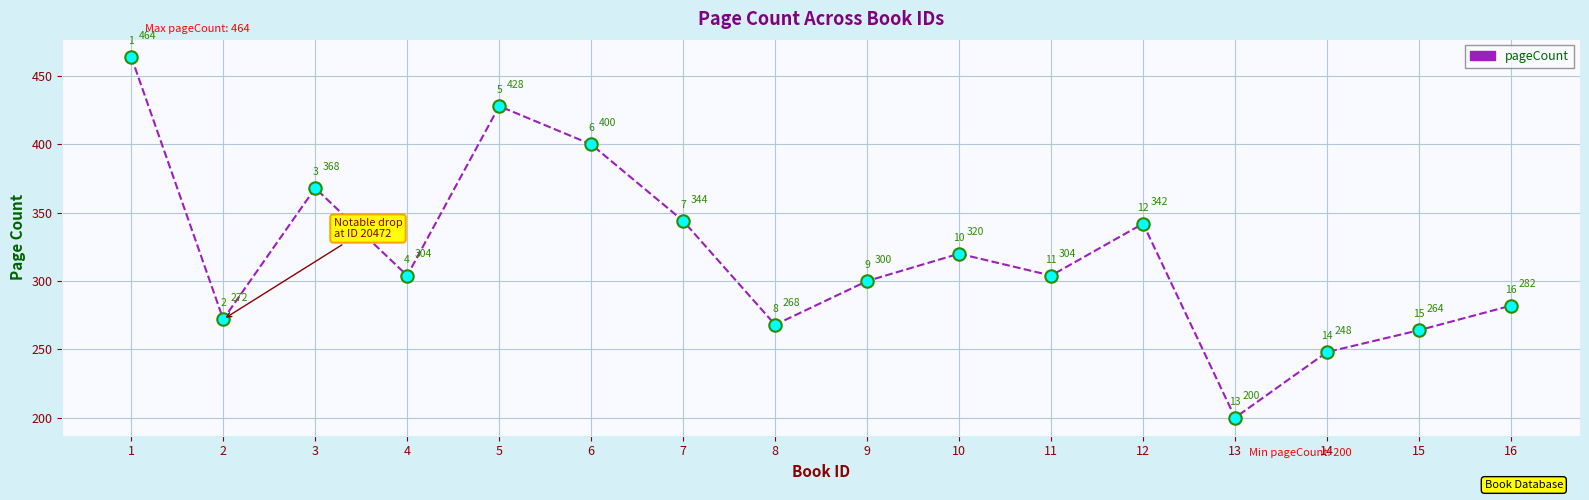

Approximately how many times larger is the value at 14 compared to 13?

1.2